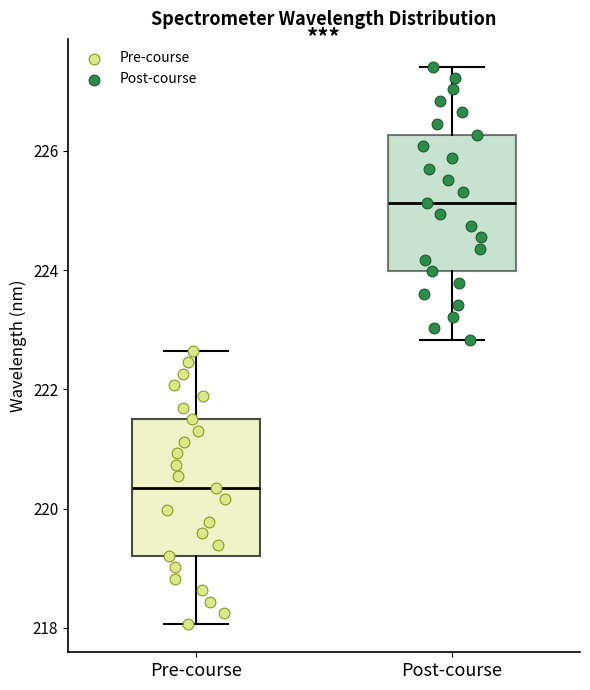

Reading left to right, read every box against the y-axis: the position of its median line, the range the box covers, and the ends of its whiskers. The values are not printed on the chart, so give them approximately, as read against the axis.

Pre-course: median 220.4, box 219.2 to 221.4, whiskers 218.0 to 222.6
Post-course: median 225.2, box 224.0 to 226.2, whiskers 222.8 to 227.4